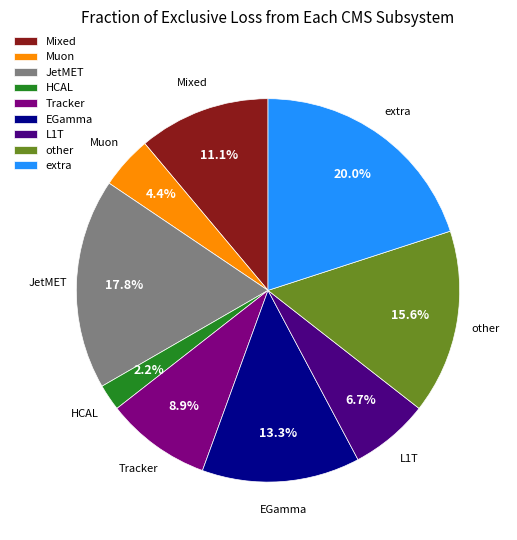

What percentage do L1T and EGamma together represent?

20.0%